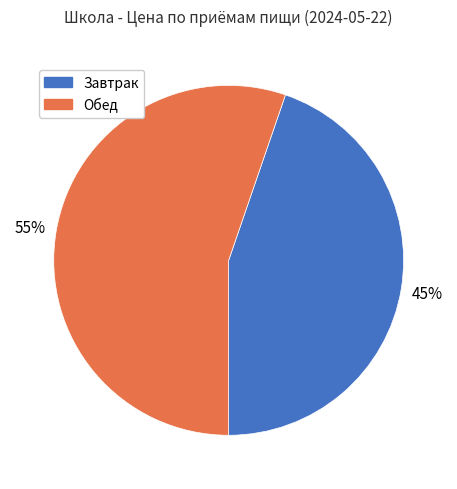

Count the number of slices in the pie.

2